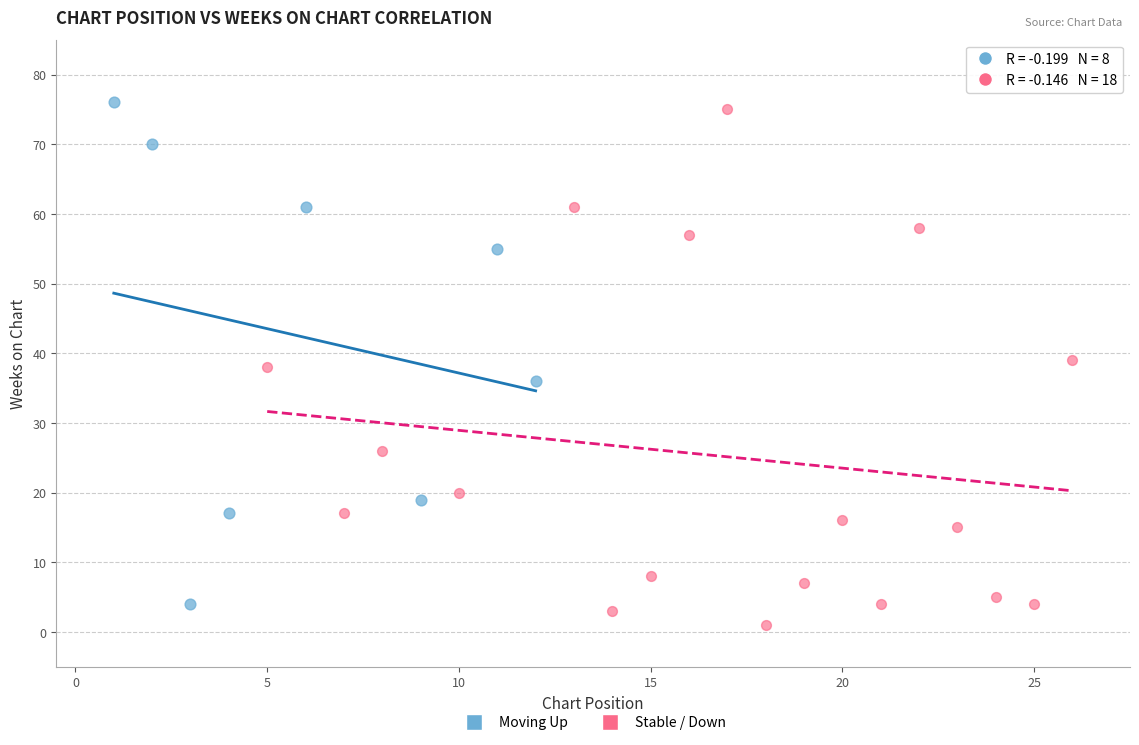

What are all the series names shown in the legend?

Moving Up, Stable / Down